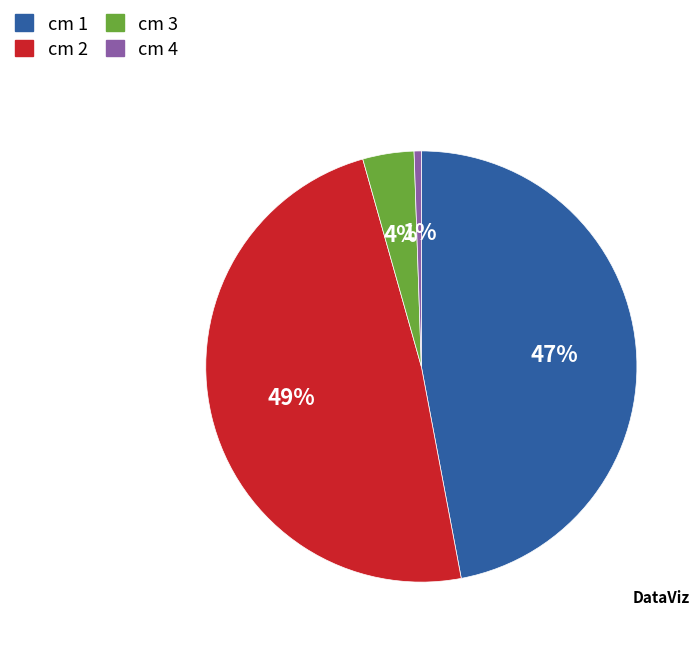

To the nearest percent, what is the average slice percentage?

25%